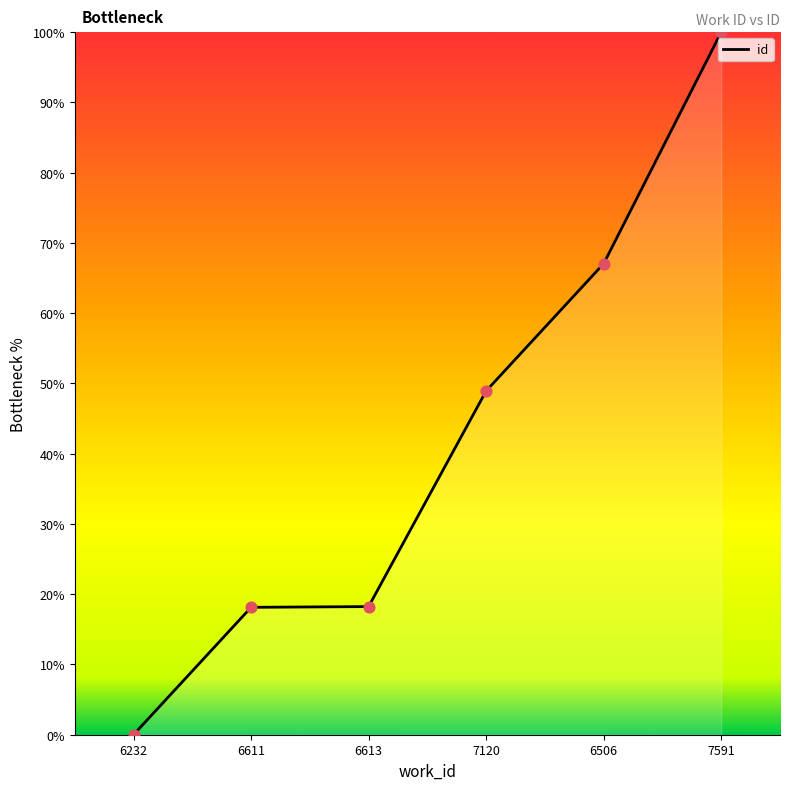

Which has a higher value, 6506 or 7120?

6506